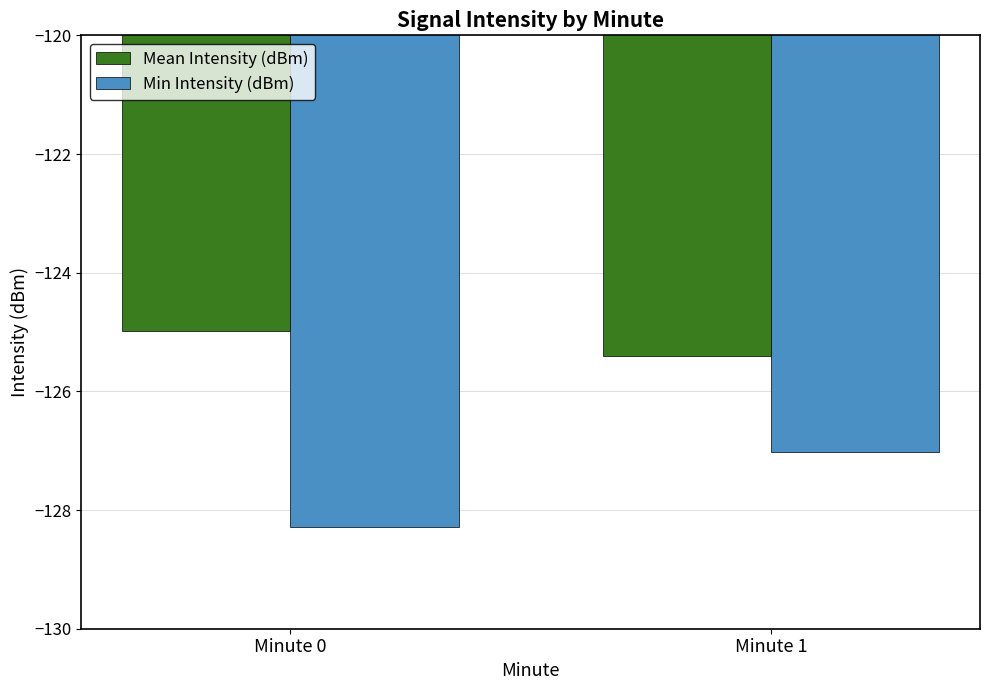

What is the difference between the maximum and minimum values in the Min Intensity (dBm) series?

1.3